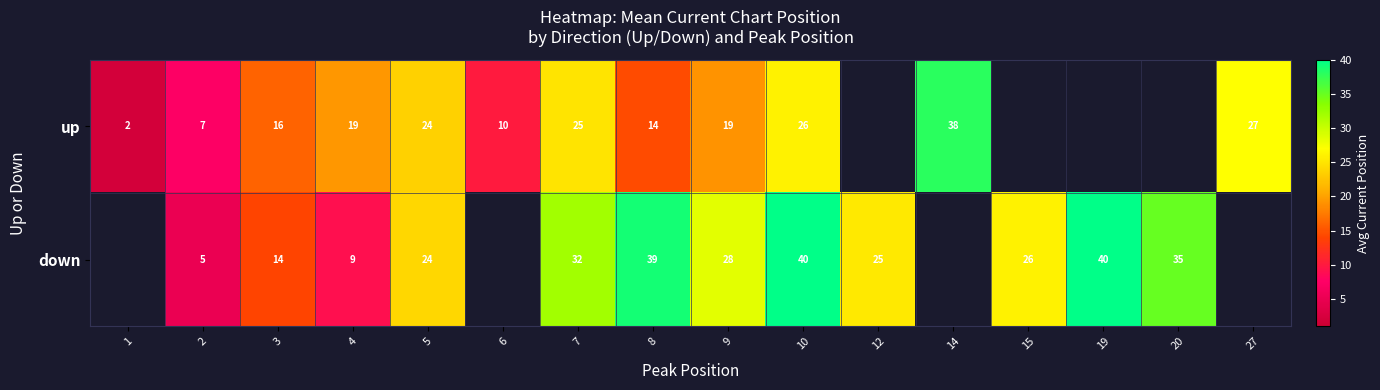

Count the number of data series in this chart.

2